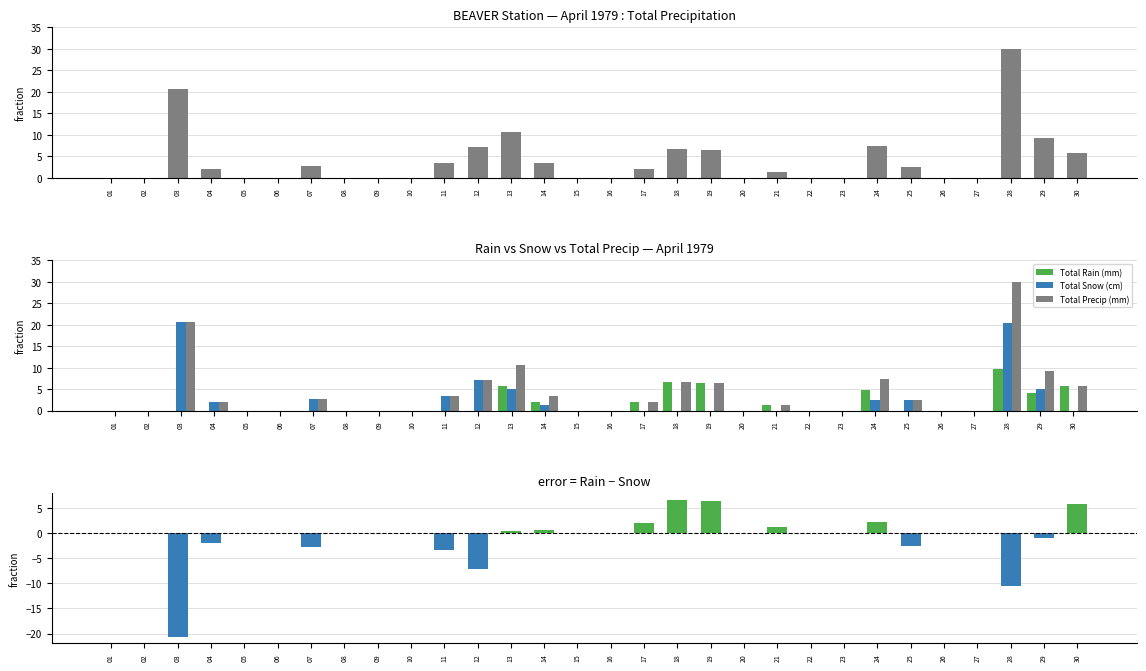

Is the value of Total Rain (mm) at 07 greater than the value of Total Precip (mm) at 26?

No